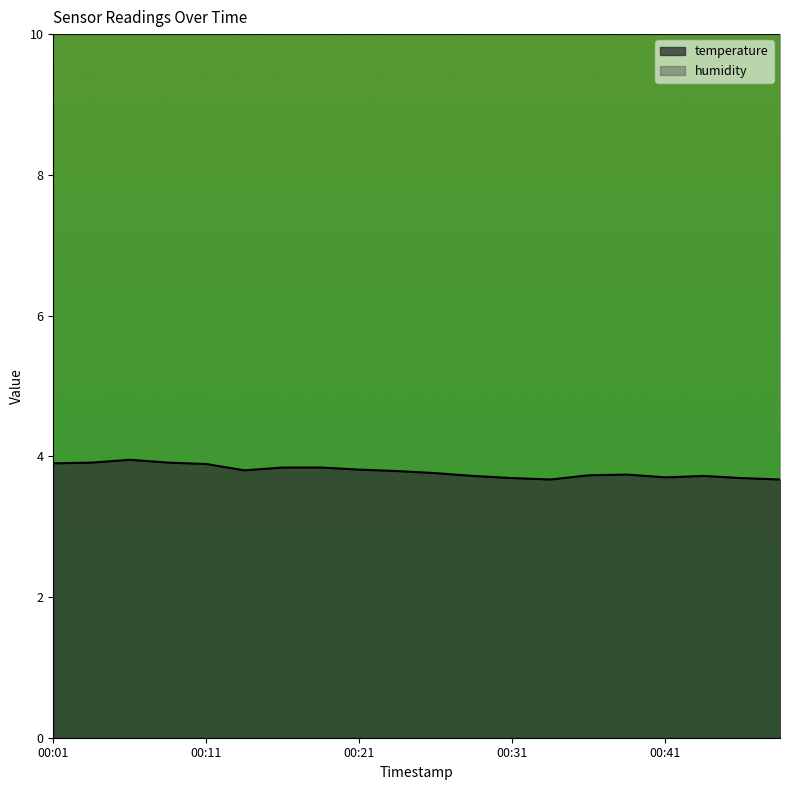

Where is the data nearest to the value 3?

00:34